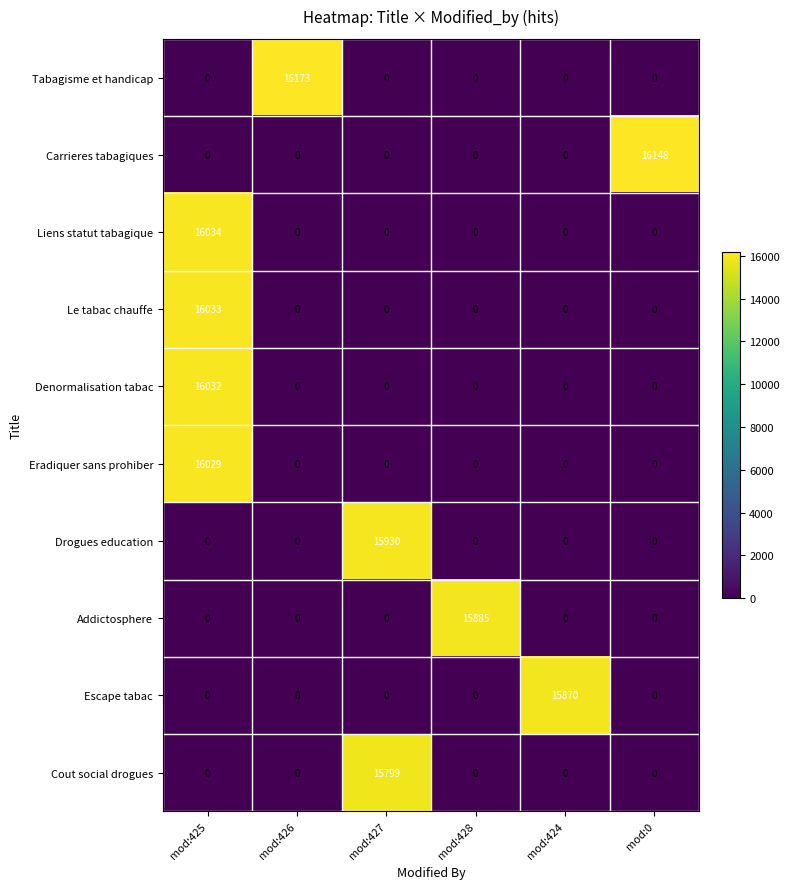

At which category is the sum across all series the highest?

mod:425